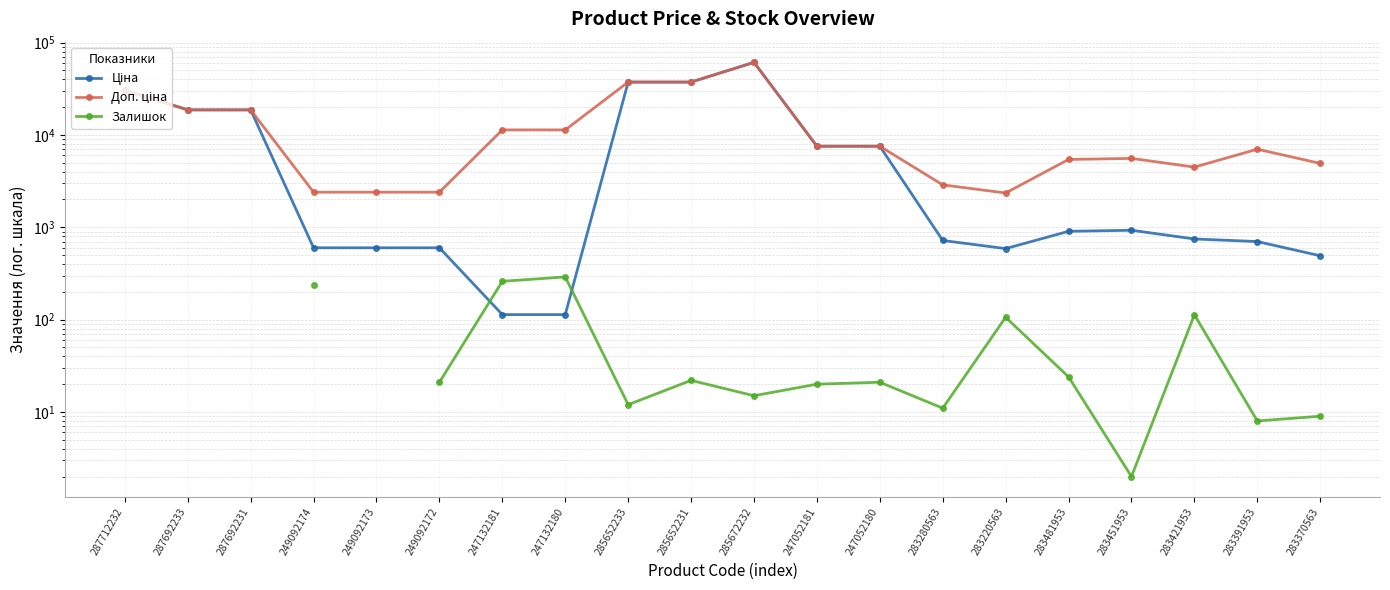

Where is Ціна nearest to the value 30569?

287712232